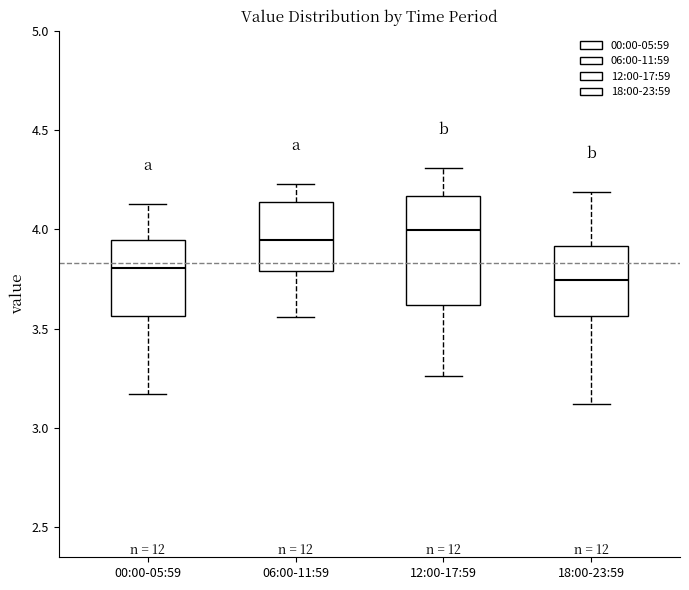

Which box has the lowest median line?

18:00-23:59